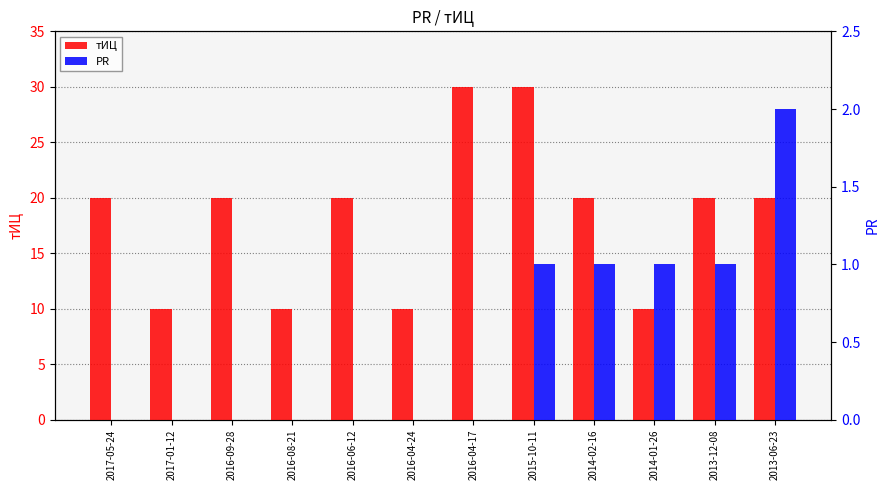

How many тИЦ values are between 10 and 20?

10